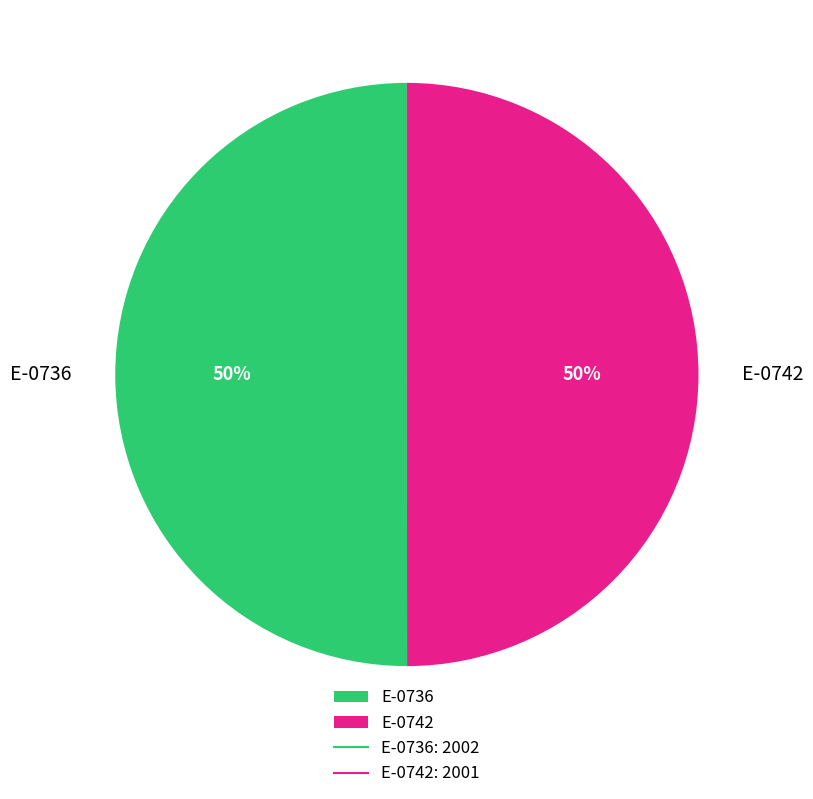

To the nearest percent, what is the combined percentage of E-0742 and E-0736?

100%